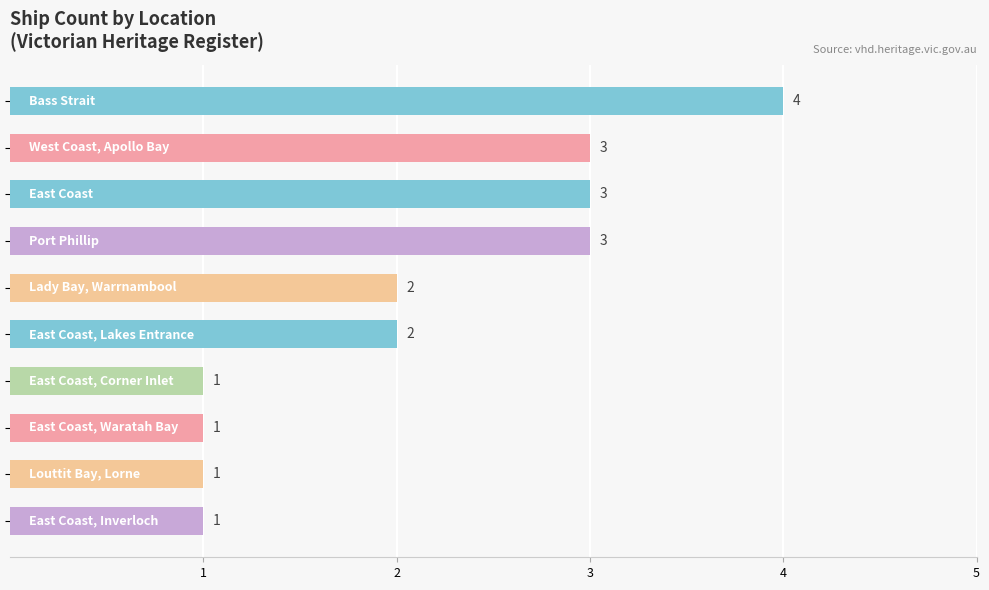

Count the values in the range 1 to 3.

9